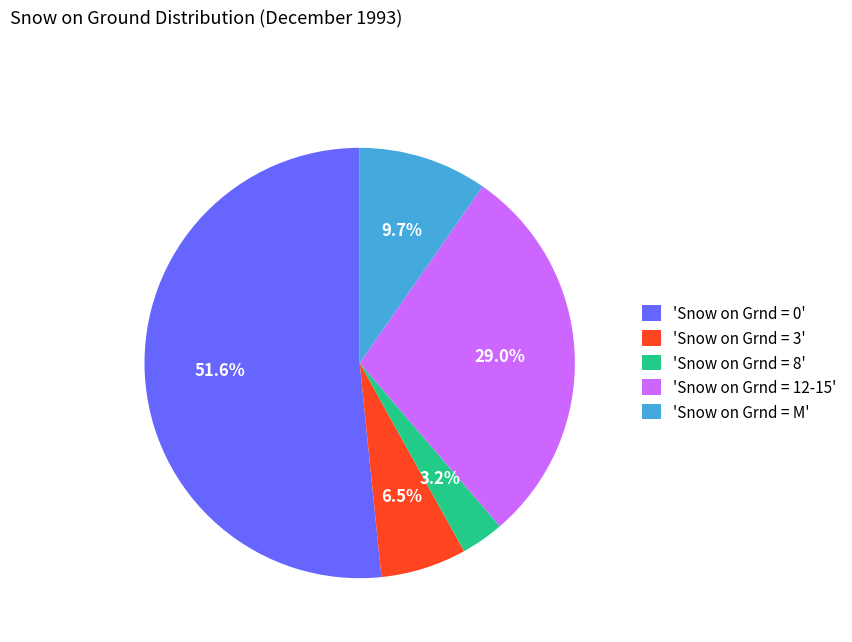

Rank the categories by value from lowest to highest.

'Snow on Grnd = 8', 'Snow on Grnd = 3', 'Snow on Grnd = M', 'Snow on Grnd = 12-15', 'Snow on Grnd = 0'